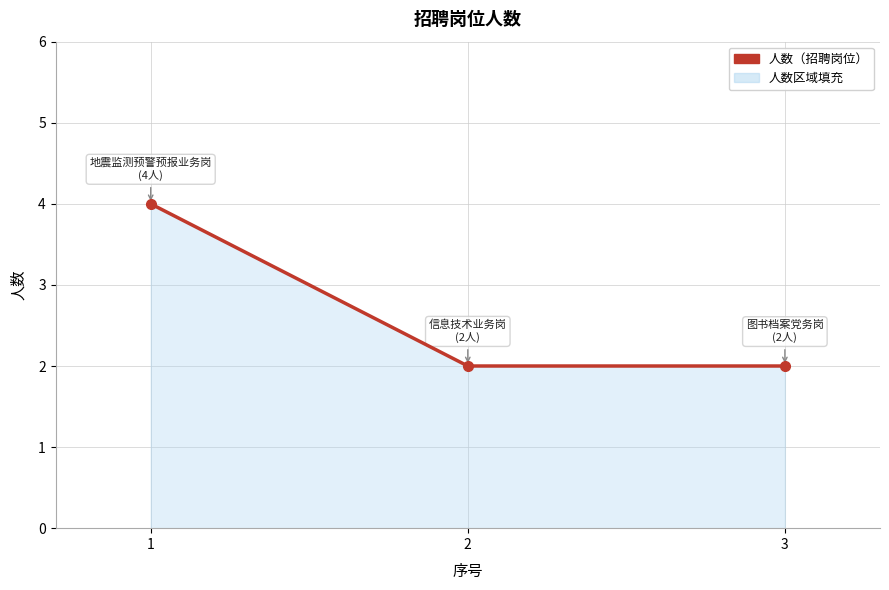

What is the approximate value at 3?

2